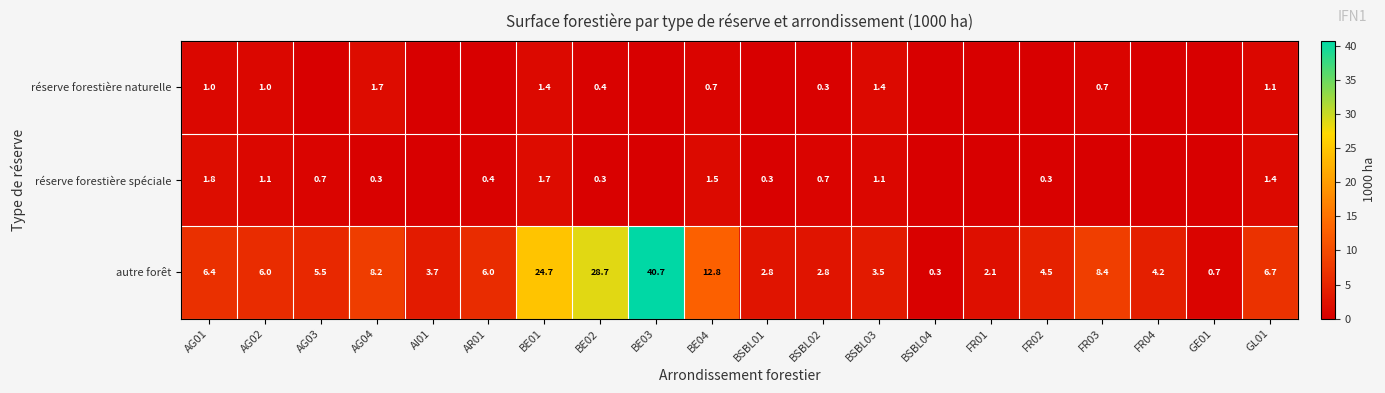

What is the total value across all series at BE03?

40.7